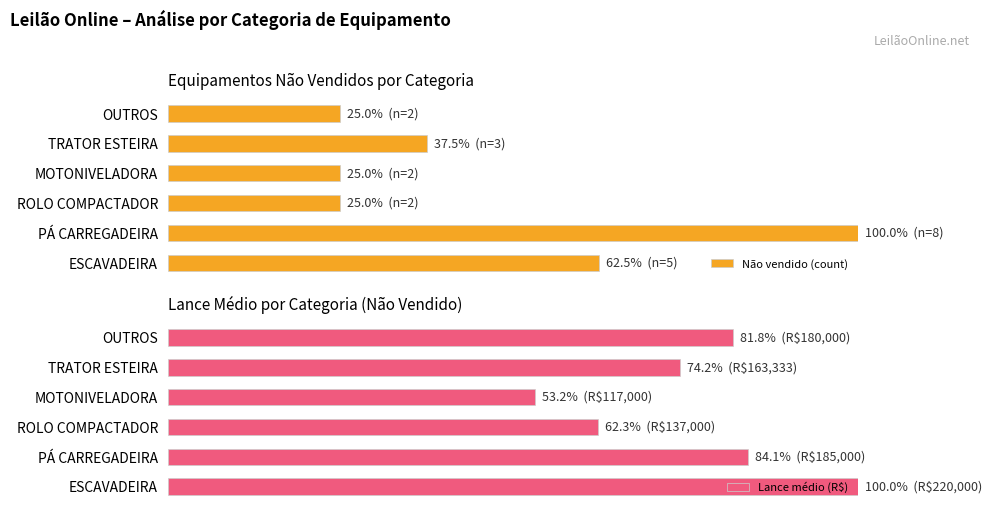

What is the sum of the Não vendido (count) values at PÁ CARREGADEIRA and ESCAVADEIRA?

162.5